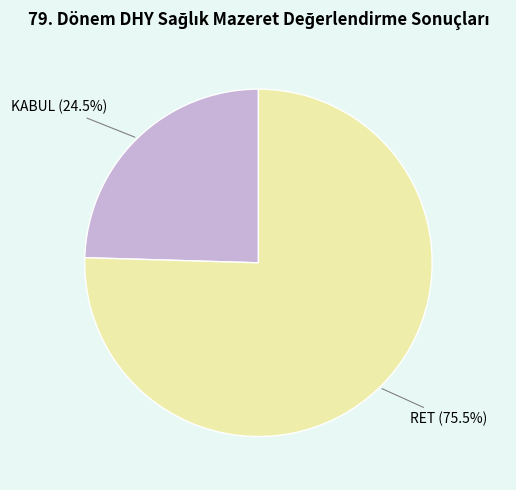

How many slices are in this pie chart?

2